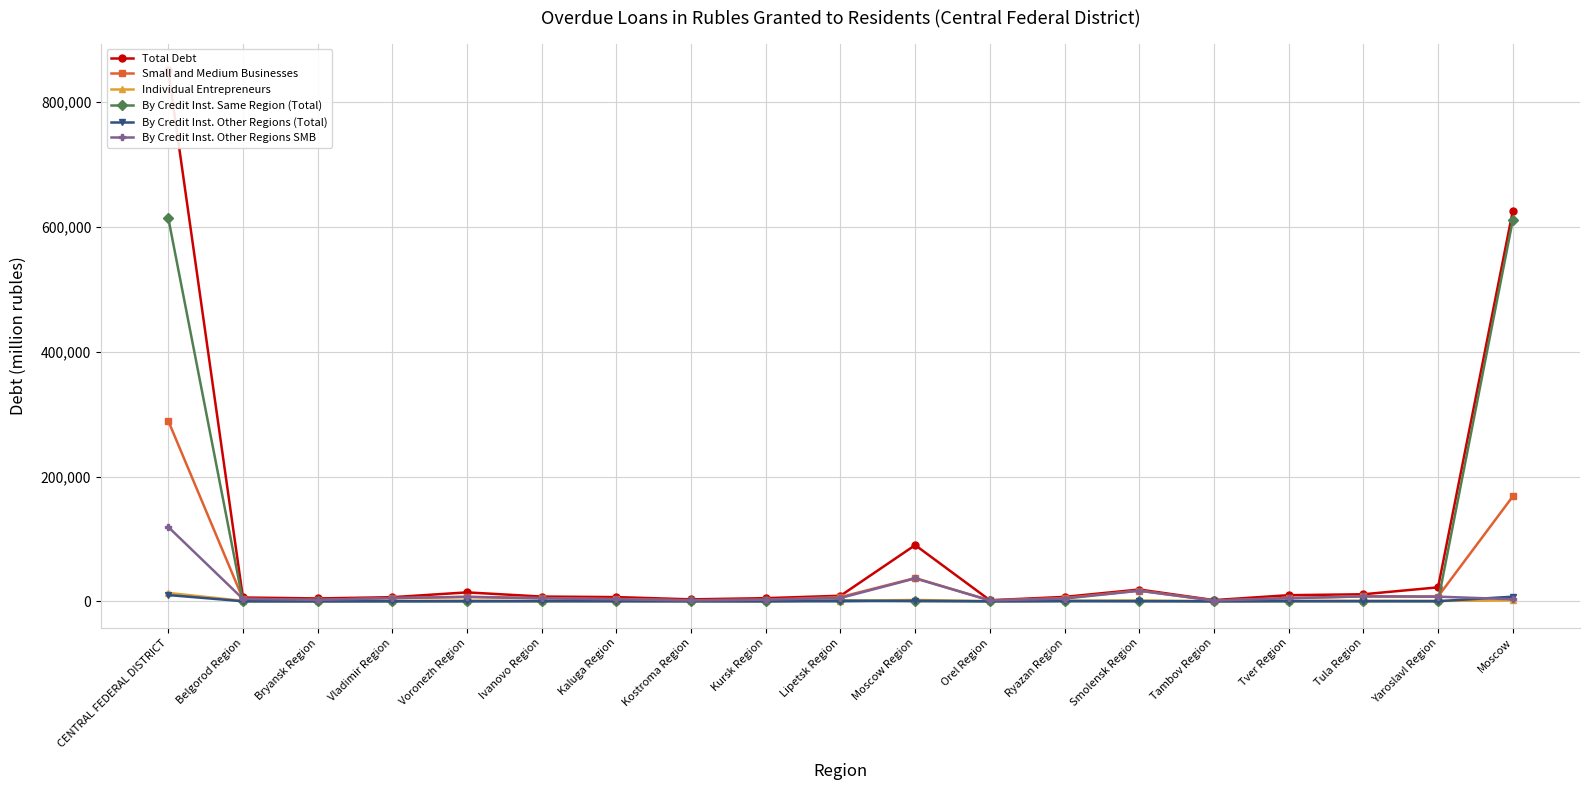

Does the chart have visible grid lines?

Yes